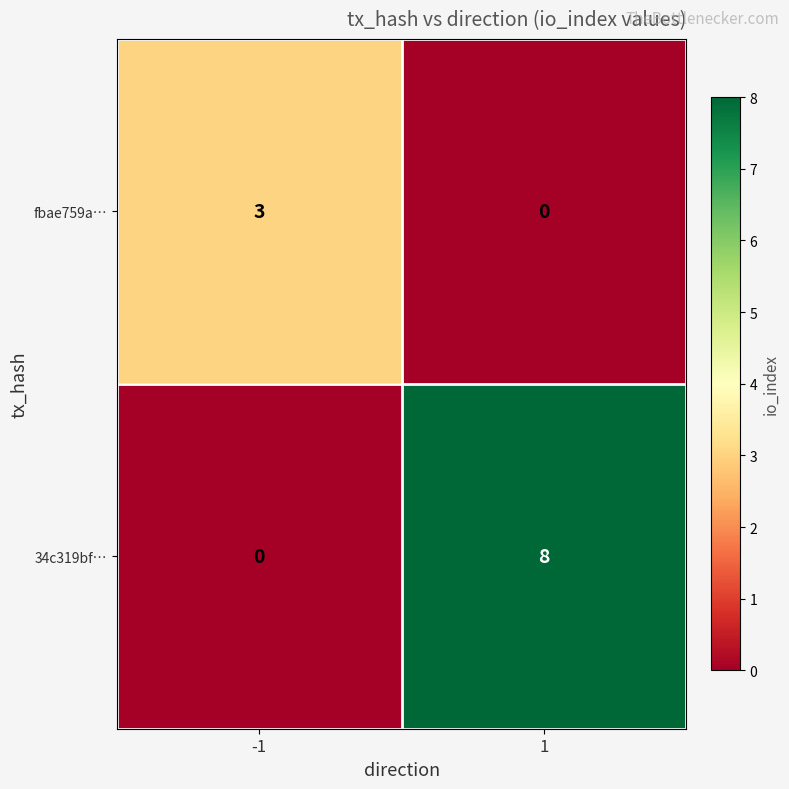

Count the number of categories in the chart.

2